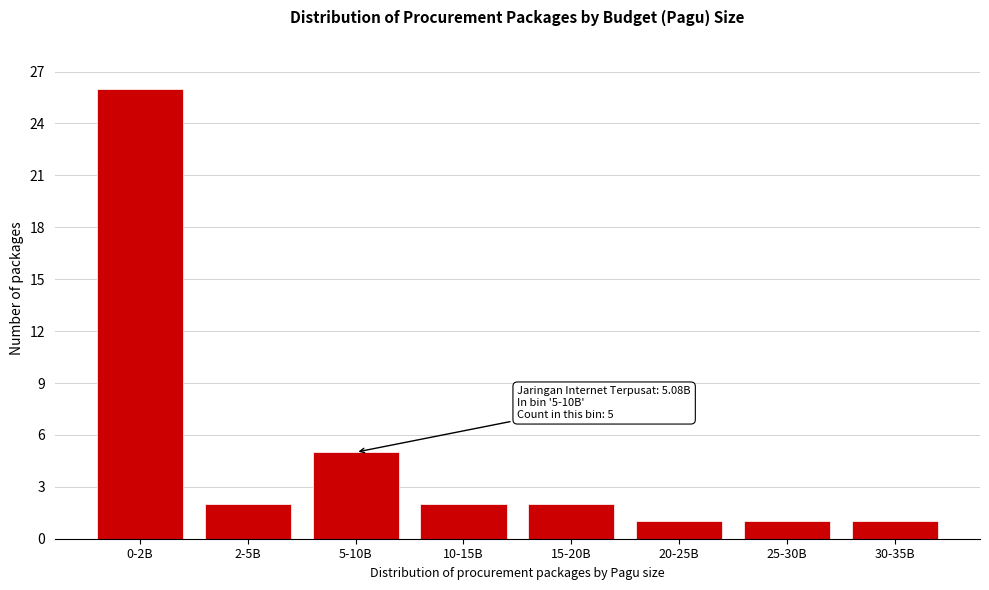

Reading left to right, what are all the values shown in this chart?

0-2B=26	2-5B=2	5-10B=5	10-15B=2	15-20B=2	20-25B=1	25-30B=1	30-35B=1